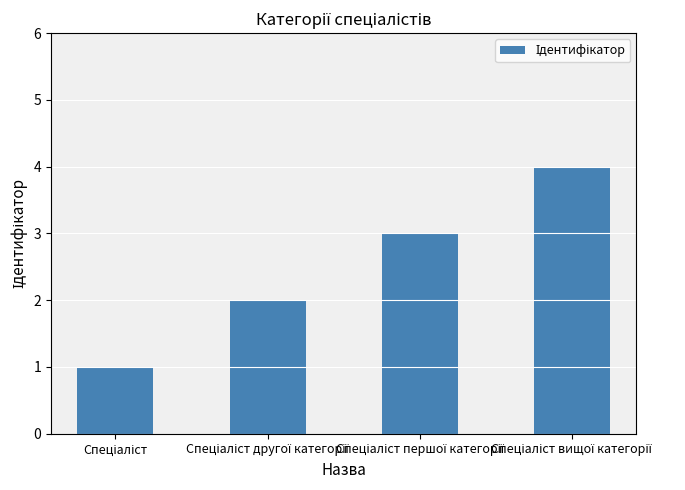

What is the maximum value shown in the chart?

4